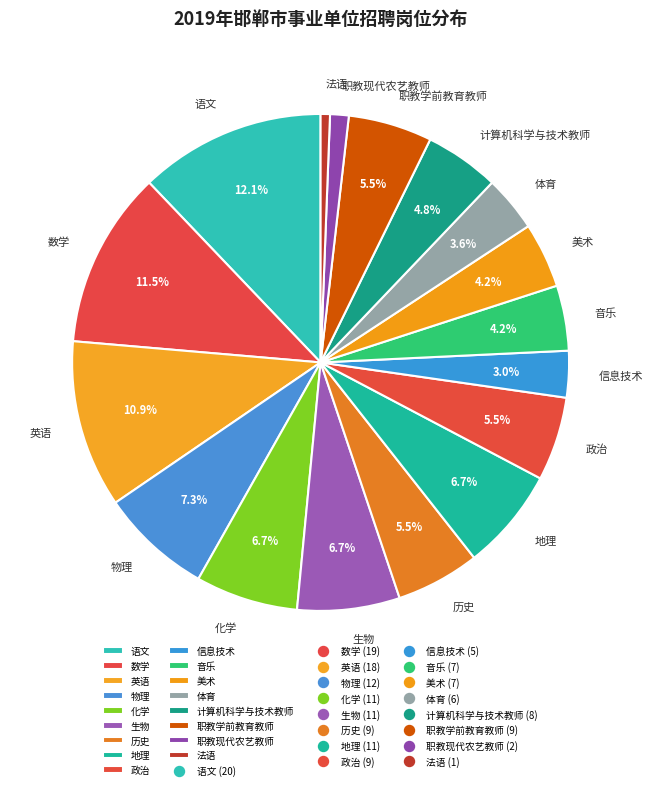

Does any single category account for the majority?

No